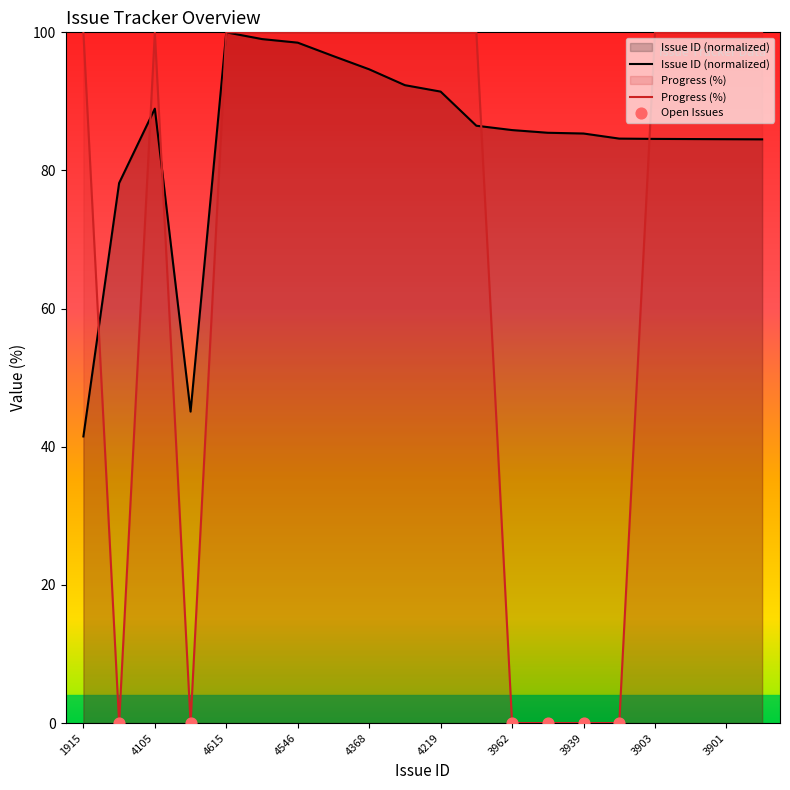

Which series contains the highest Y value?

Issue ID